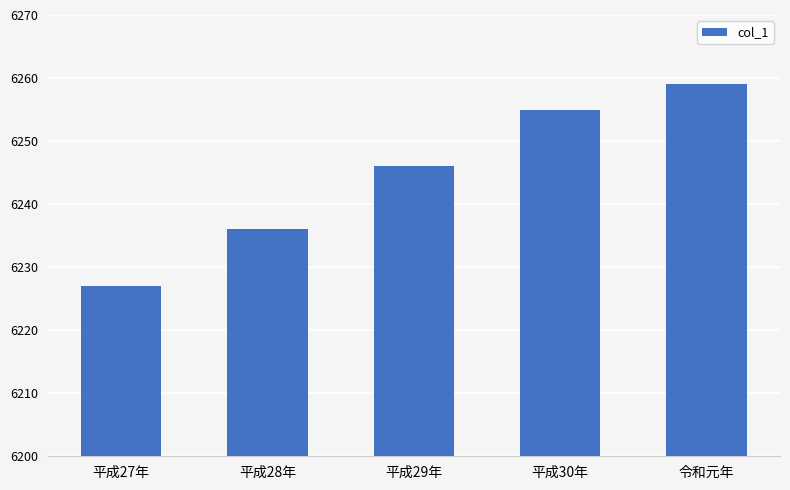

What is the difference between the values at 平成28年 and 平成27年?

9